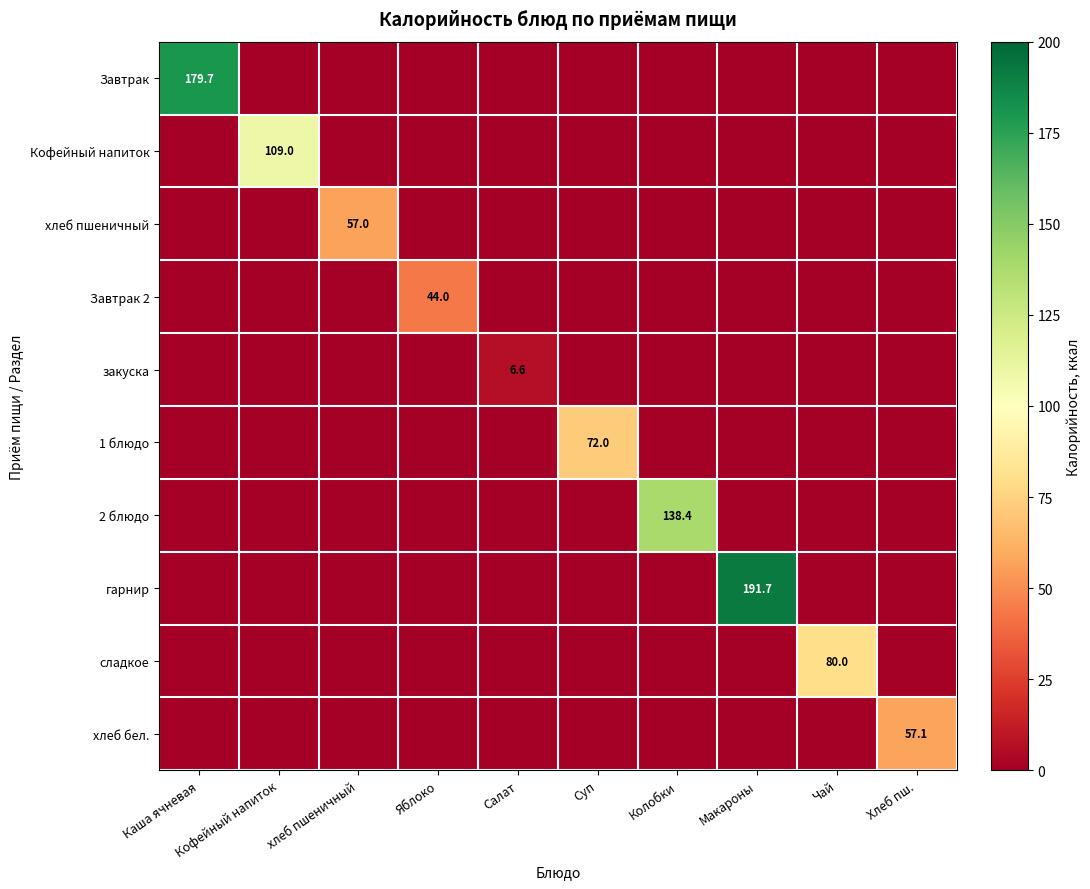

The гарнир series shows 0.0 at Колобки. True or false?

True